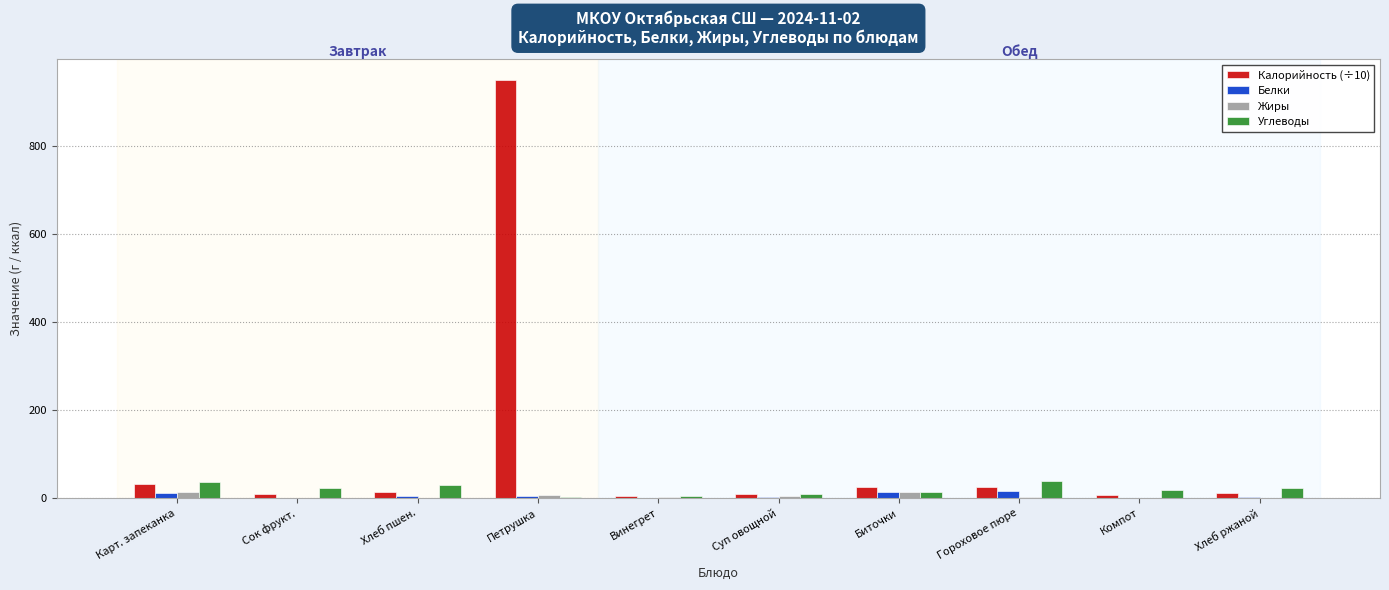

Is the value of Углеводы at Карт. запеканка greater than the value of Белки at Петрушка?

Yes